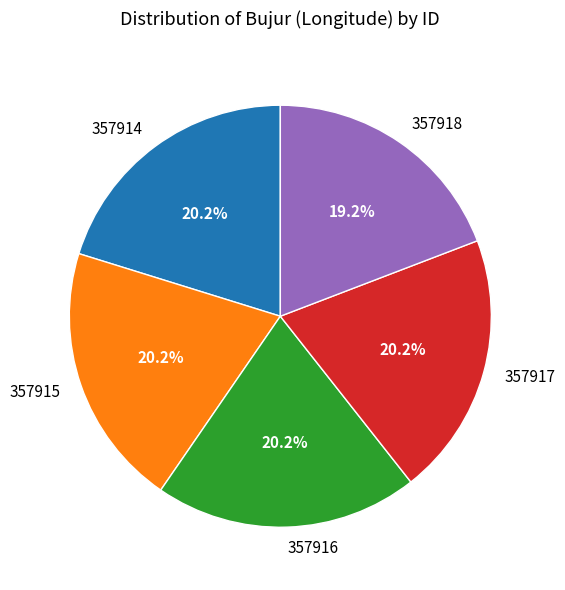

Is 357915 the majority of the pie?

No